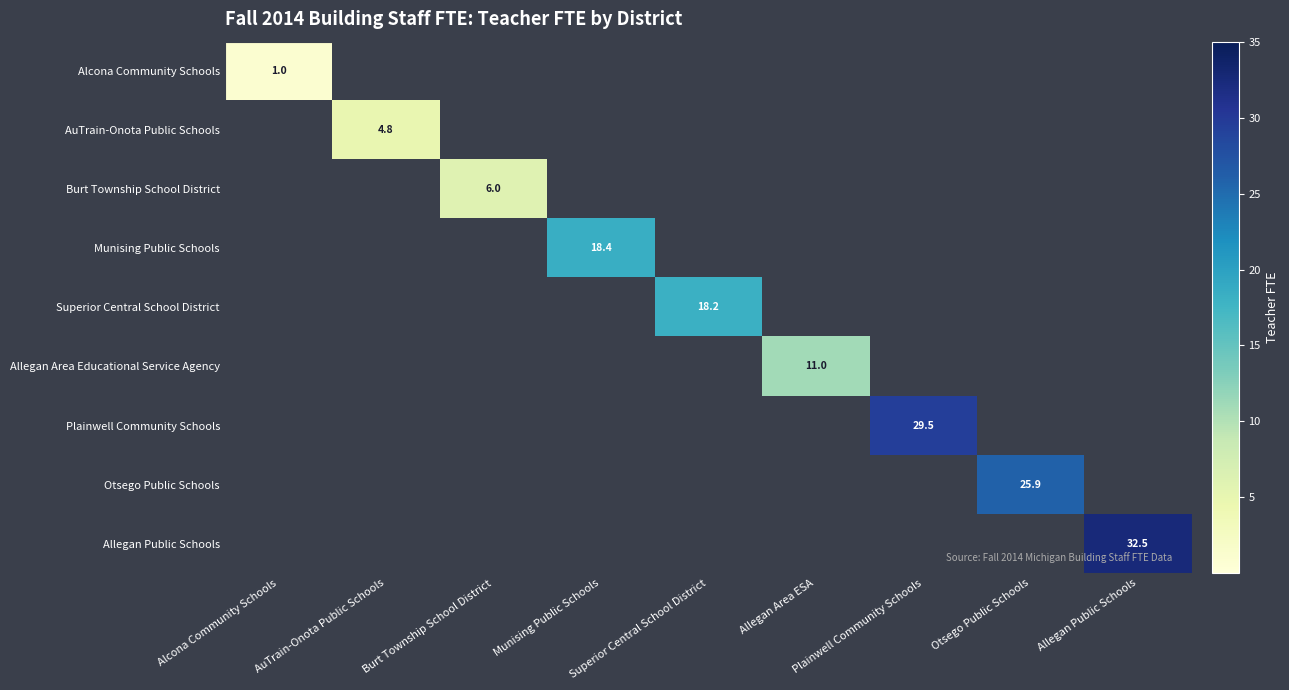

The value of Otsego Public Schools at Otsego Public Schools is 25.9. True or false?

True